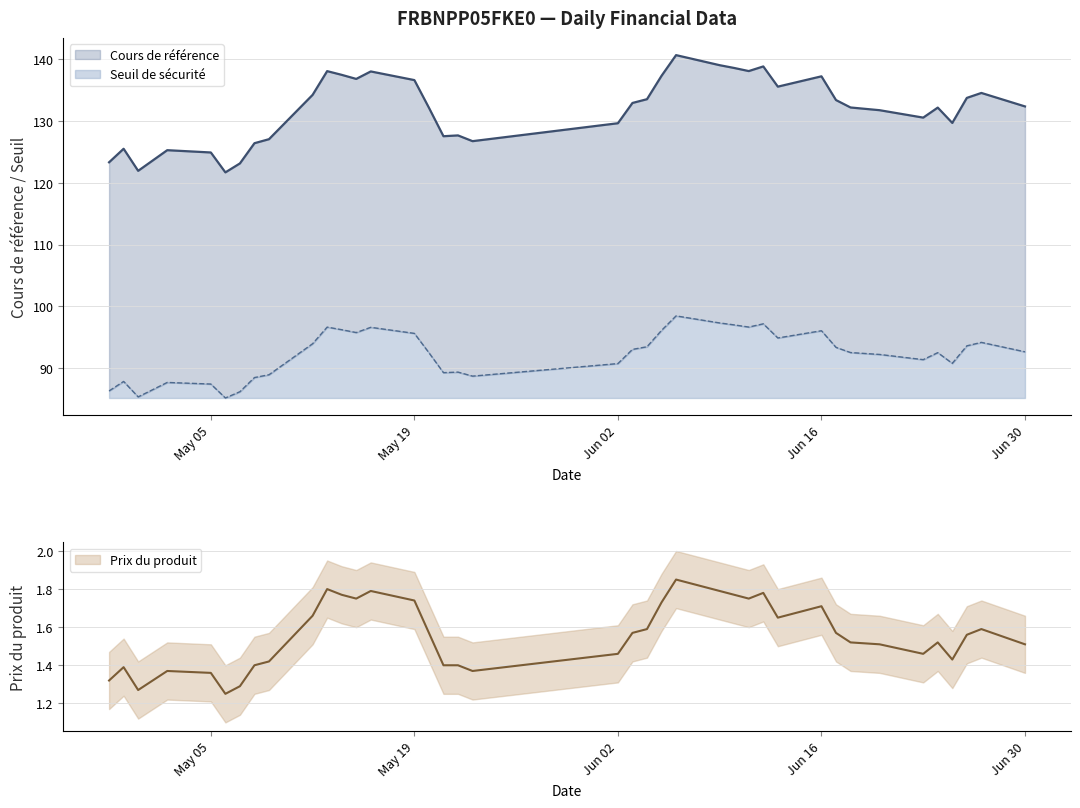

Is it true that Prix du produit equals 0.3 at 2025-05-22?

False